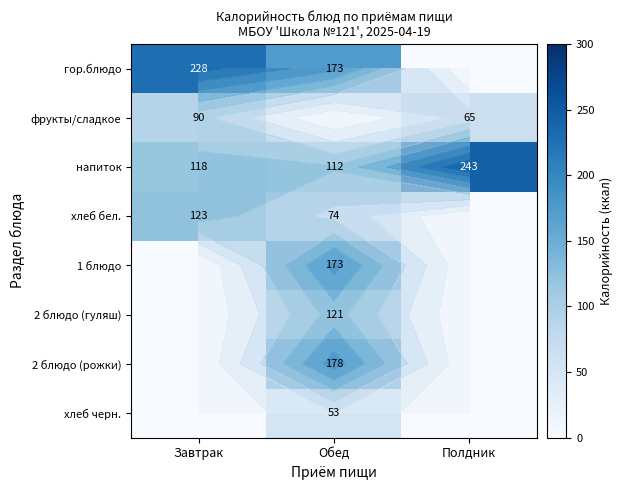

Which series has the widest spread of values?

гор.блюдо